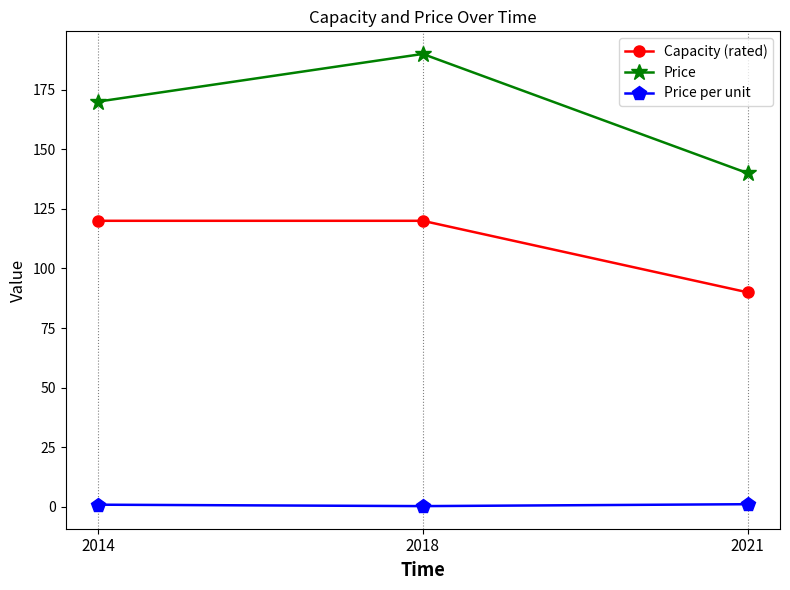

At how many categories does at least one series exceed 135?

3